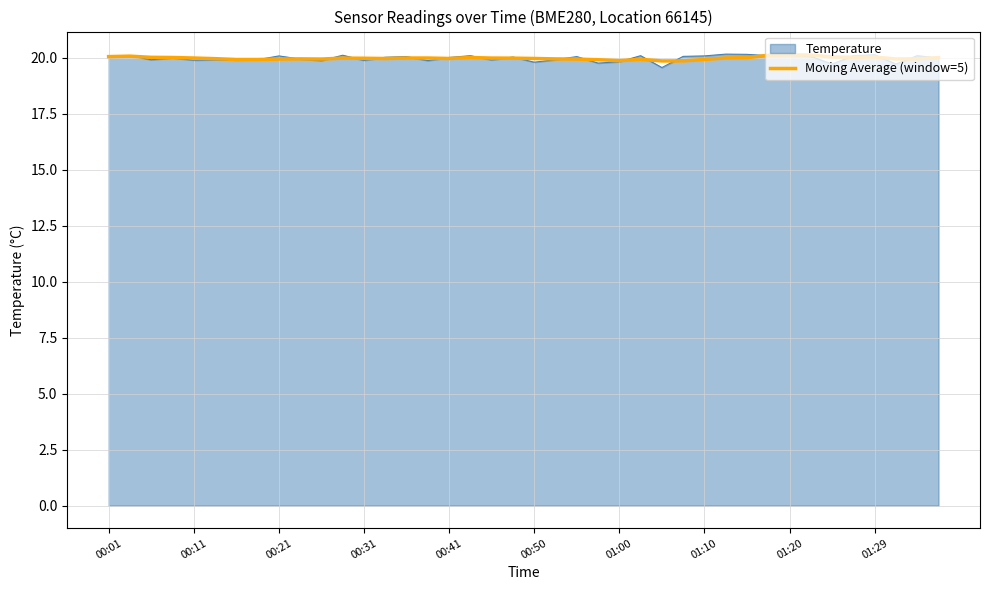

What is the maximum value shown in the chart?

20.2